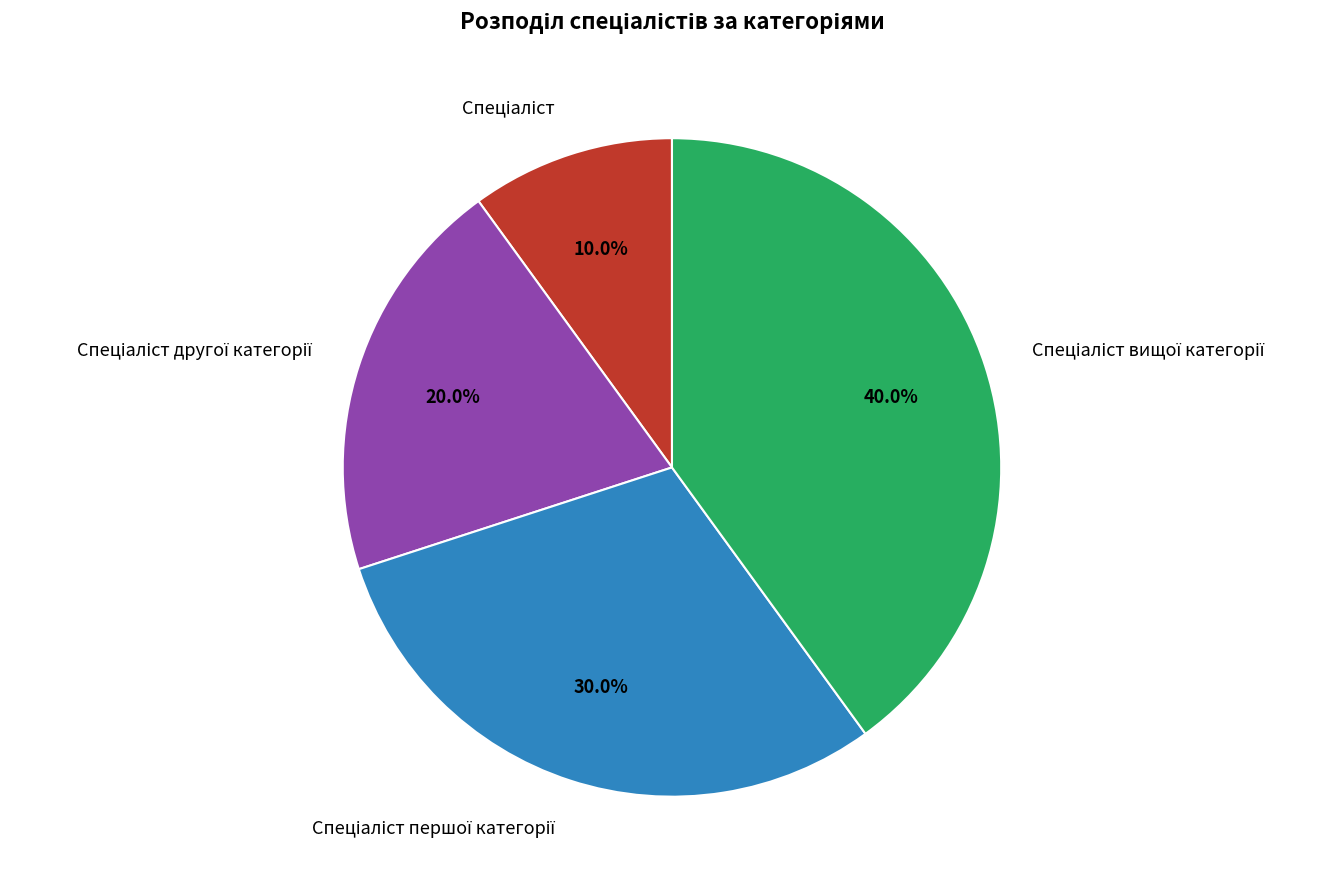

Is there a majority slice in this chart?

No